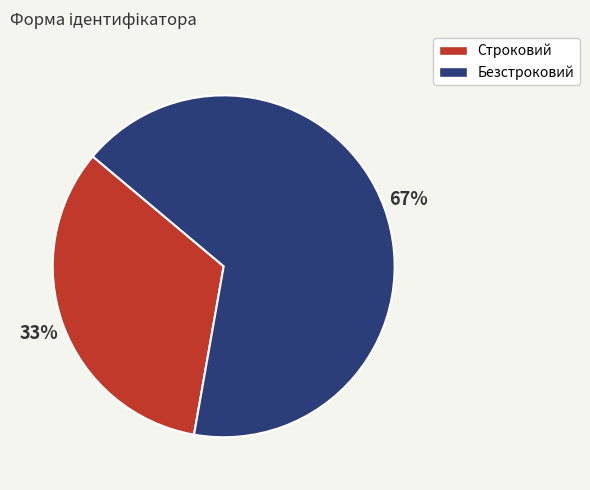

Is it true that Безстроковий is 77% of the pie?

False